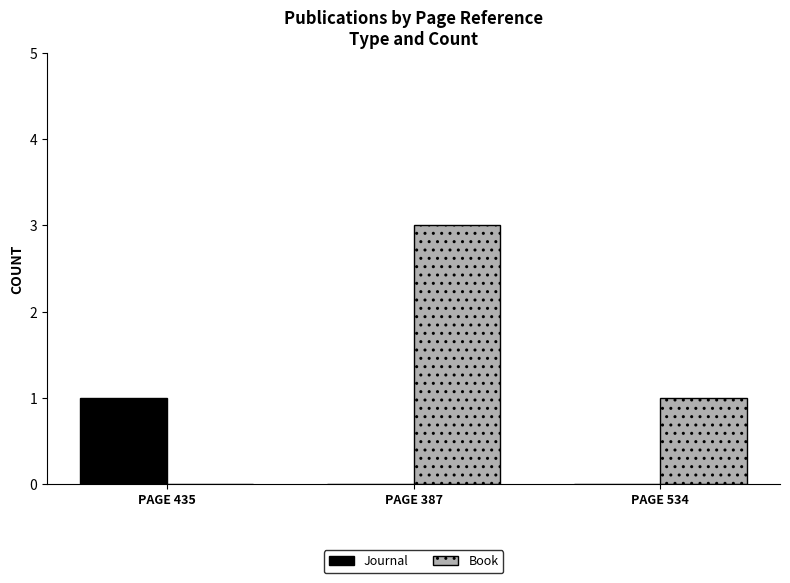

What is the sum of the Book values at PAGE 387 and PAGE 435?

3